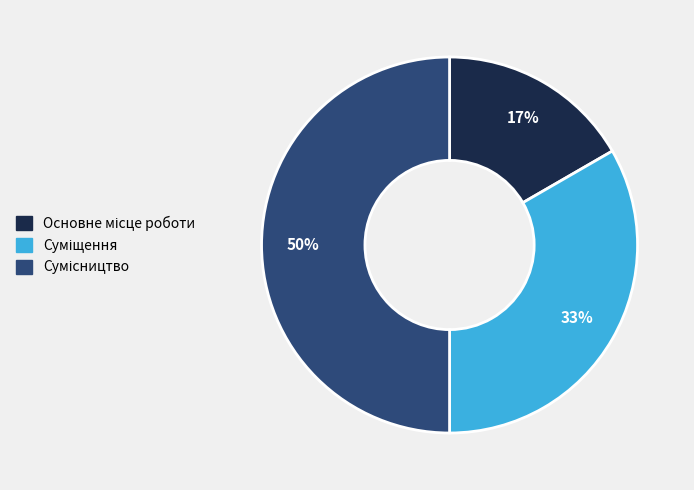

To the nearest percent, what is the average slice percentage?

33%